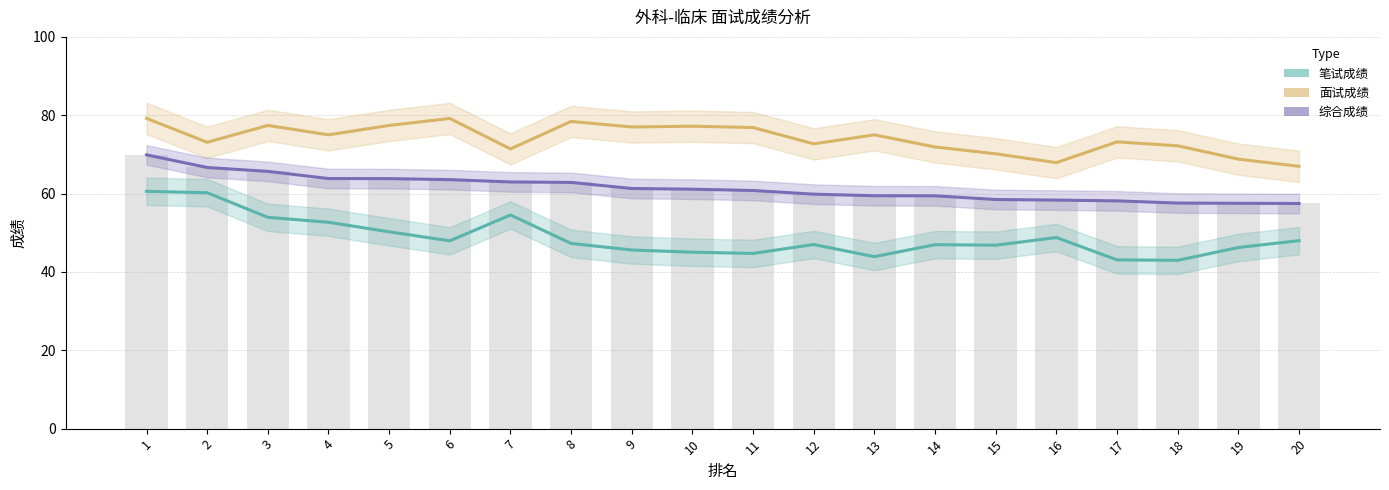

Between 8 and 19, which is larger?

8